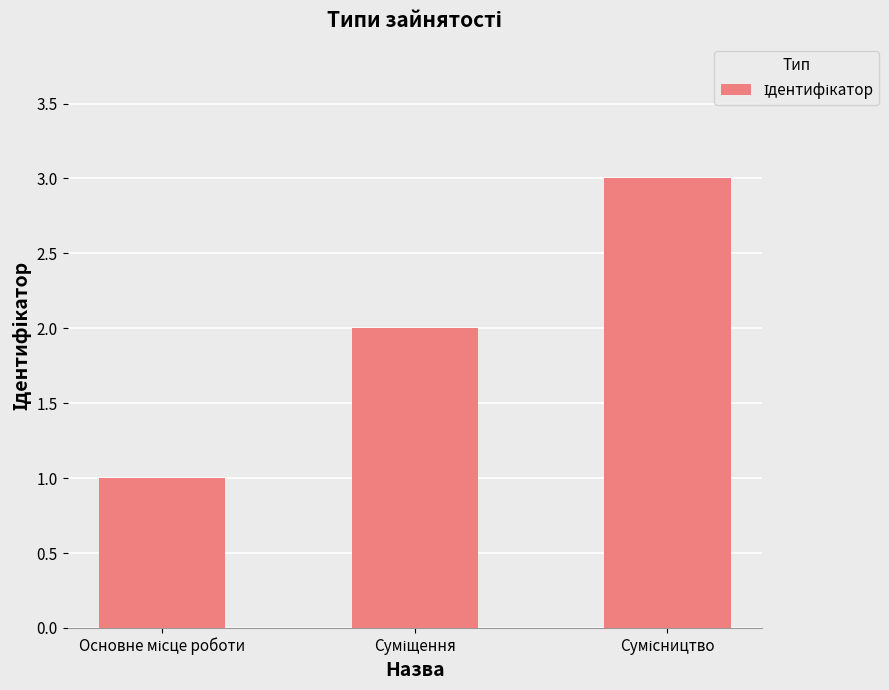

What is the sum of all values?

6